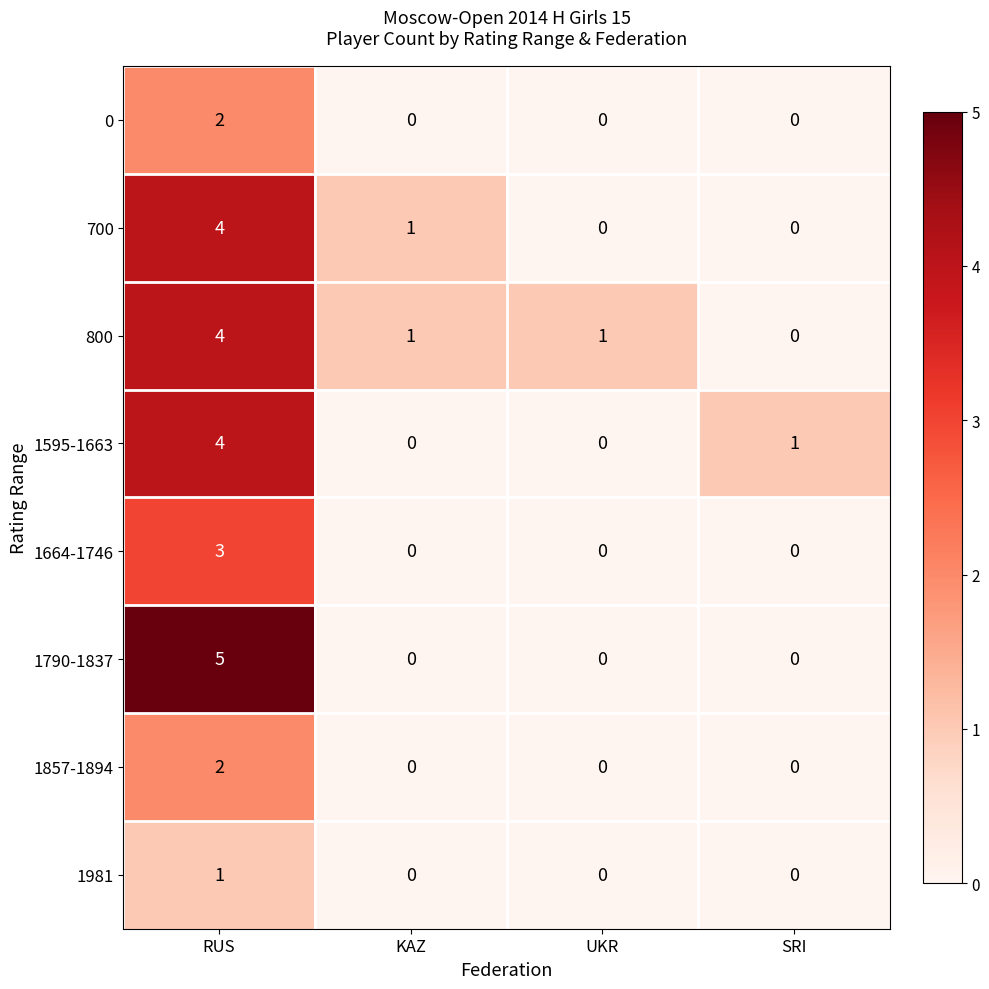

At which category is the sum across all series the highest?

RUS